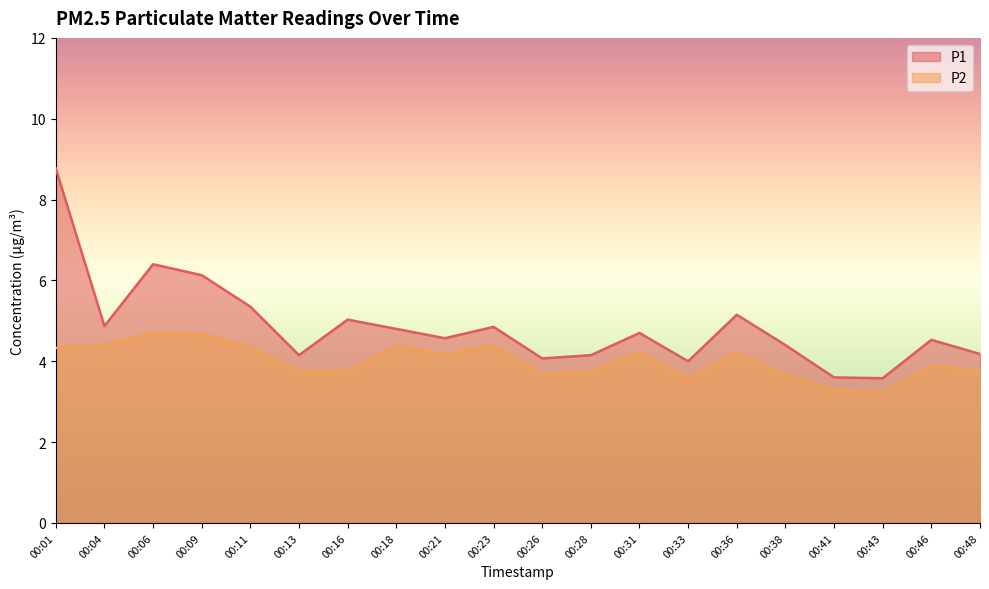

Which category has the highest value in the P2 series?

00:06